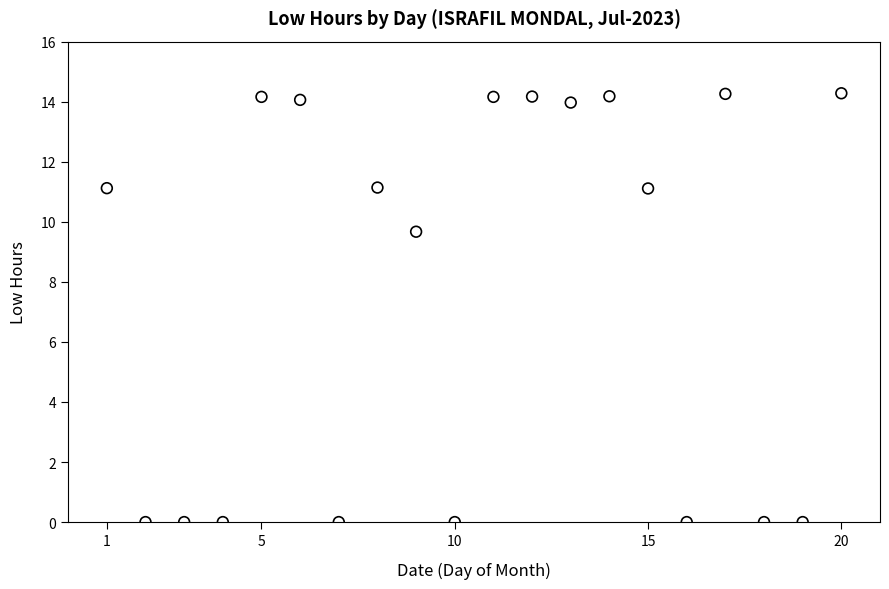

What Y value in the scatter plot is closest to 7?

9.7